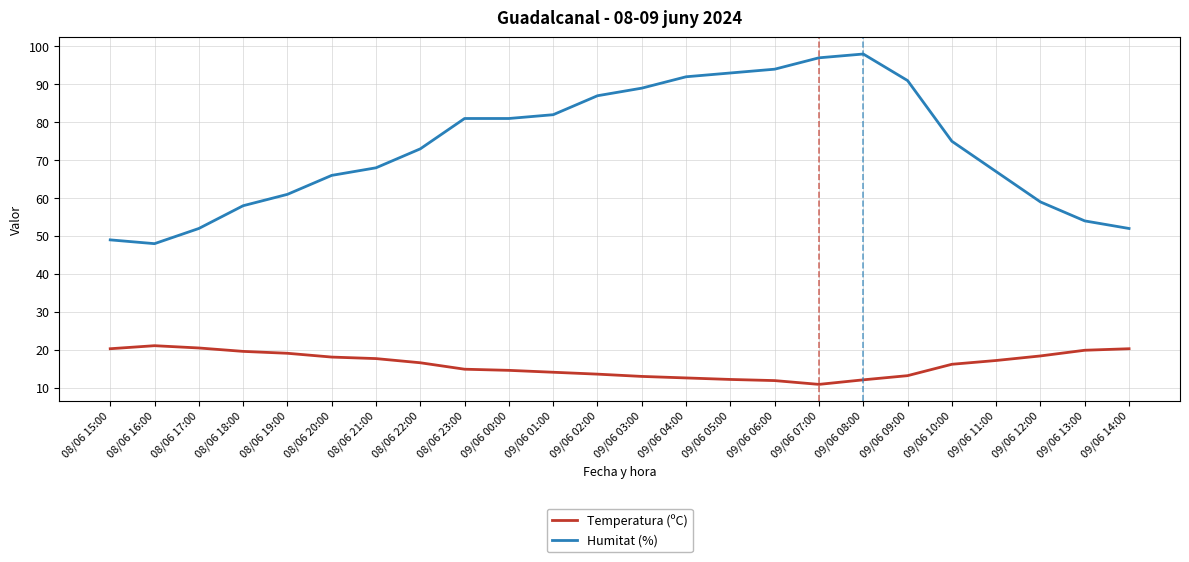

What position from the right is 09/06 06:00?

9